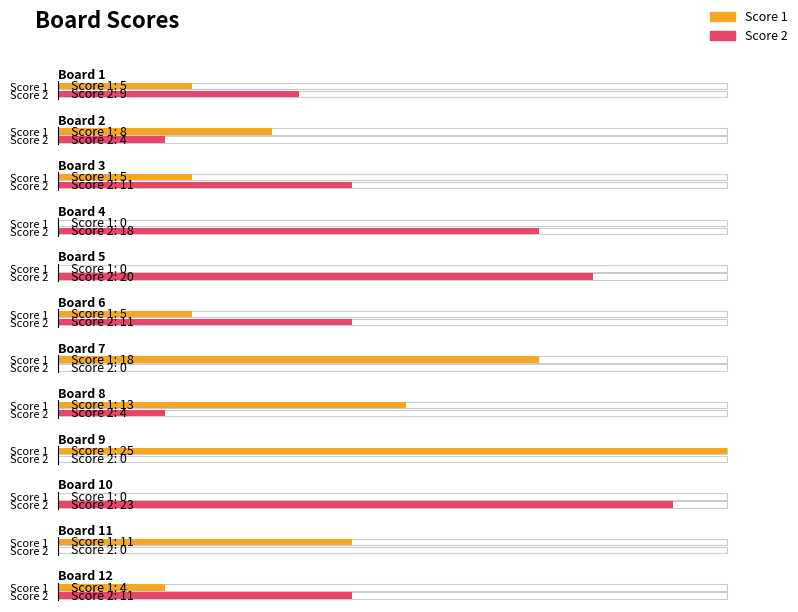

Are the bars grouped side by side (vs. stacked)?

Yes